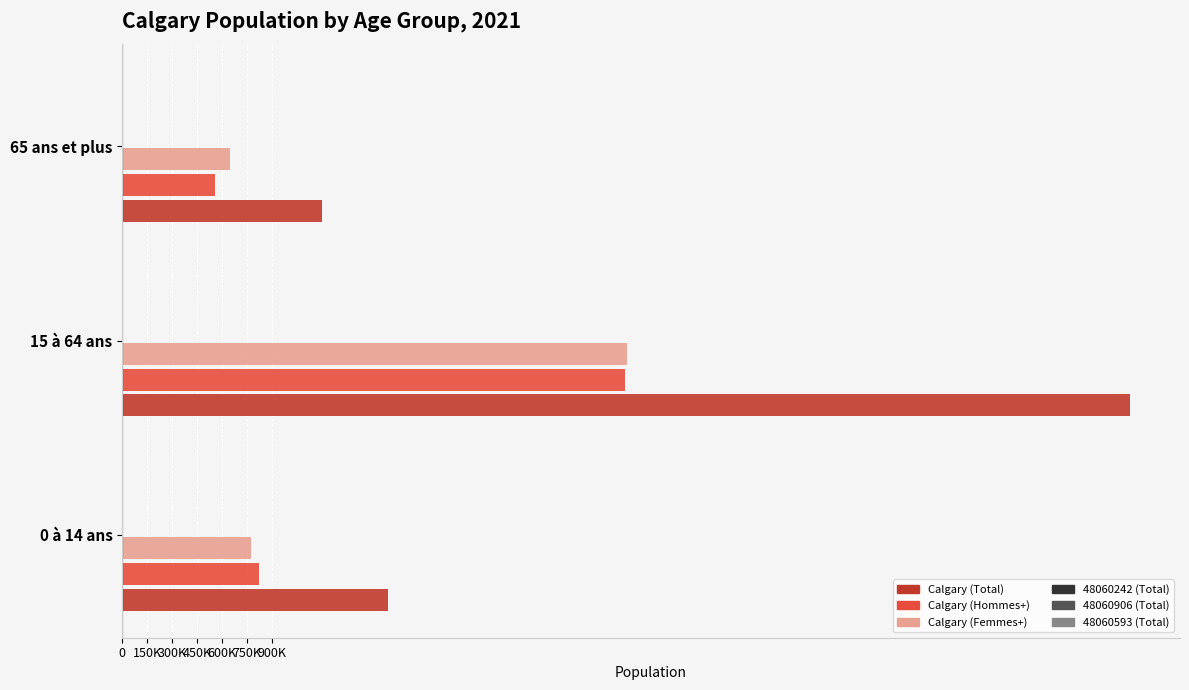

Which series has the largest range (max minus min)?

Calgary (Total)